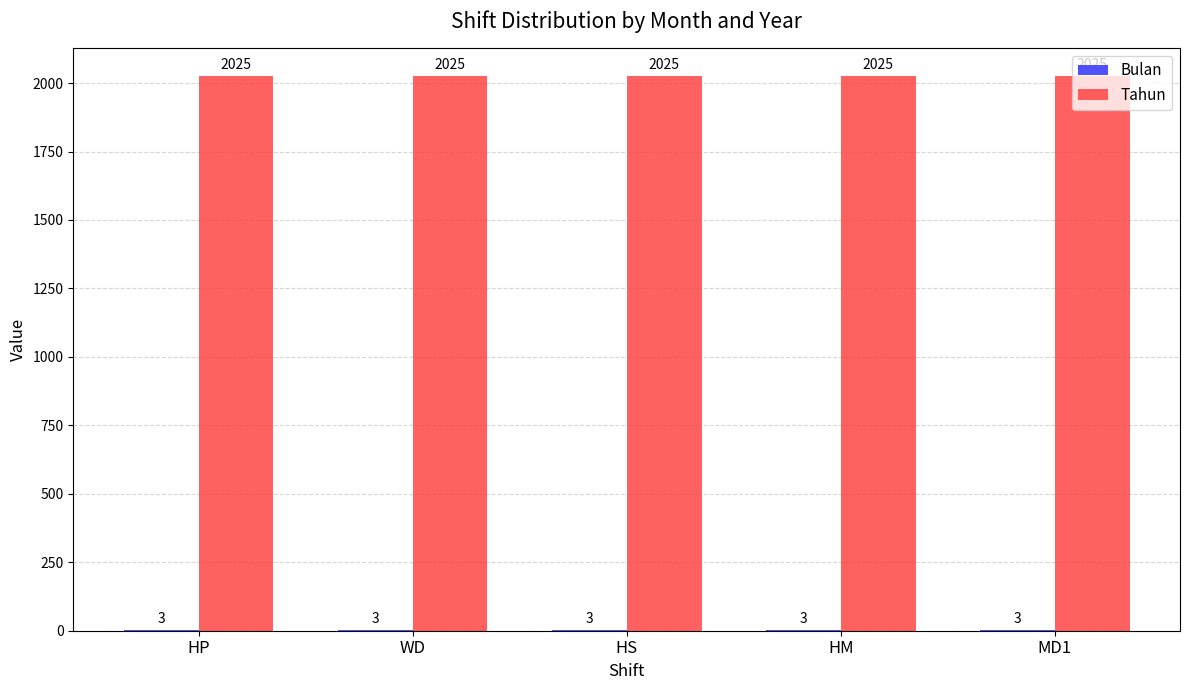

The value of Tahun at WD is 2025. True or false?

True